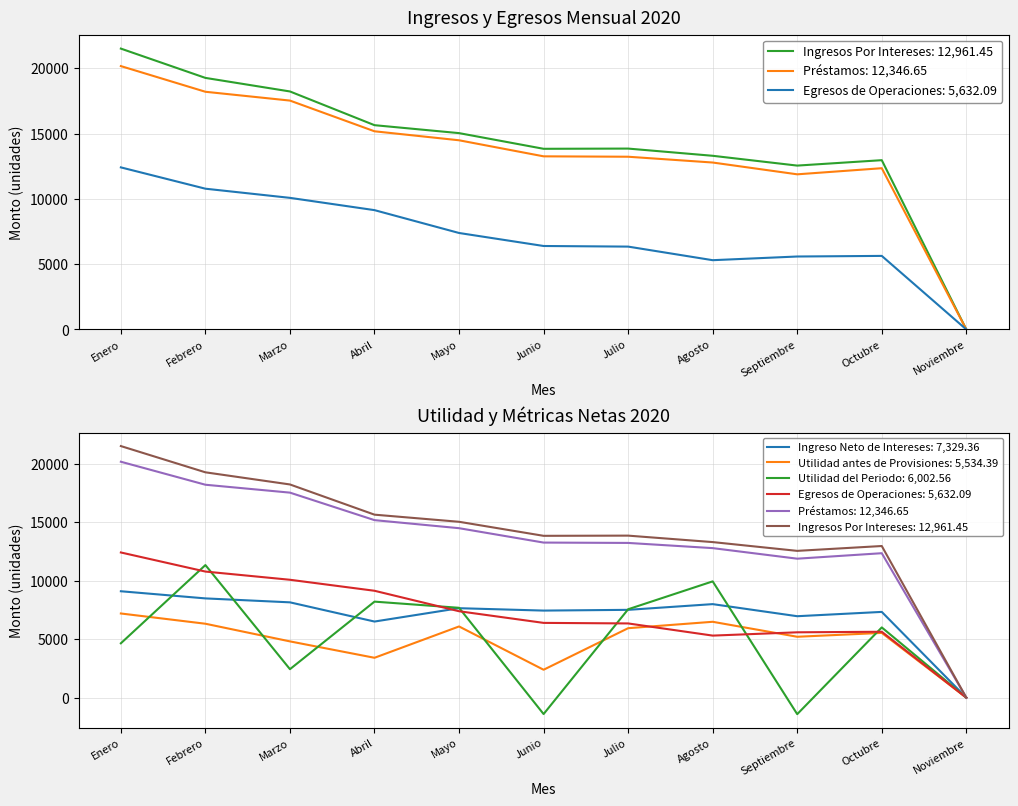

What is the total value across all series at Junio?

41904.1